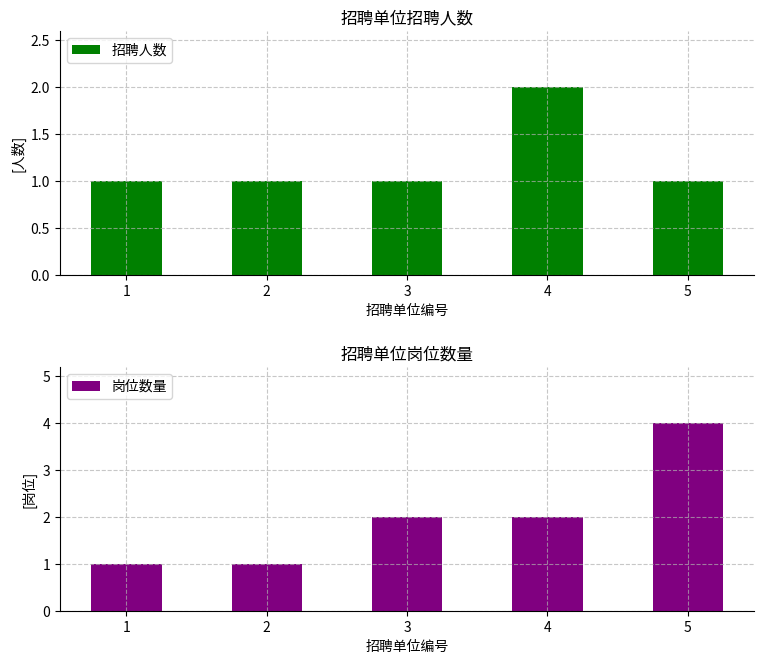

Which series has the largest total across all categories?

岗位数量